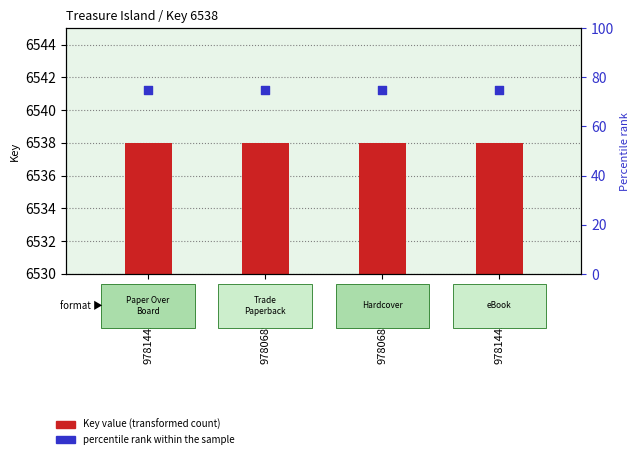

What are all the series names shown in the legend?

Key value, percentile rank within the sample